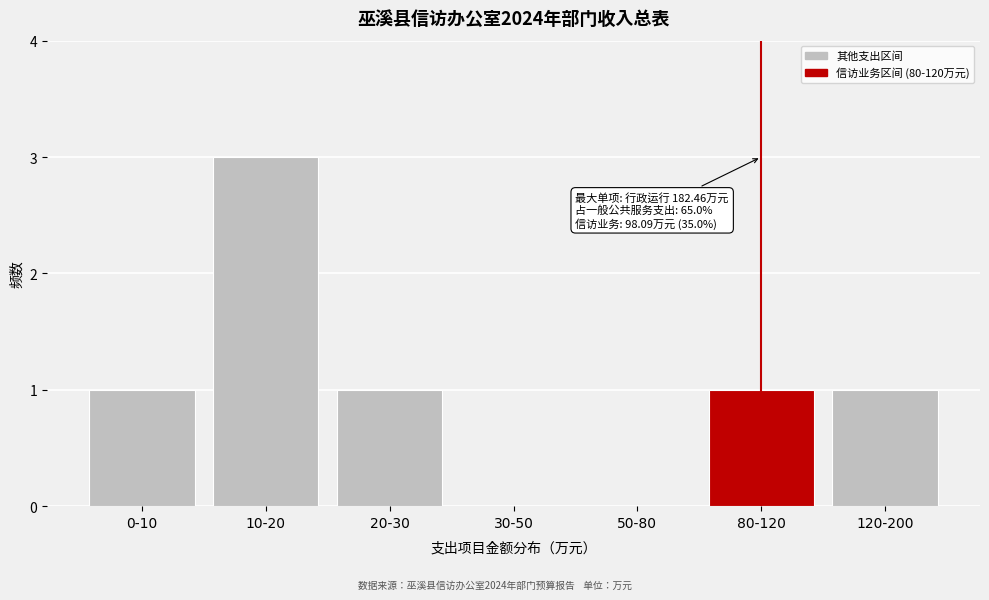

Reading right to left, list all the values displayed in this chart.

120-200=1	80-120=1	50-80=0	30-50=0	20-30=1	10-20=3	0-10=1